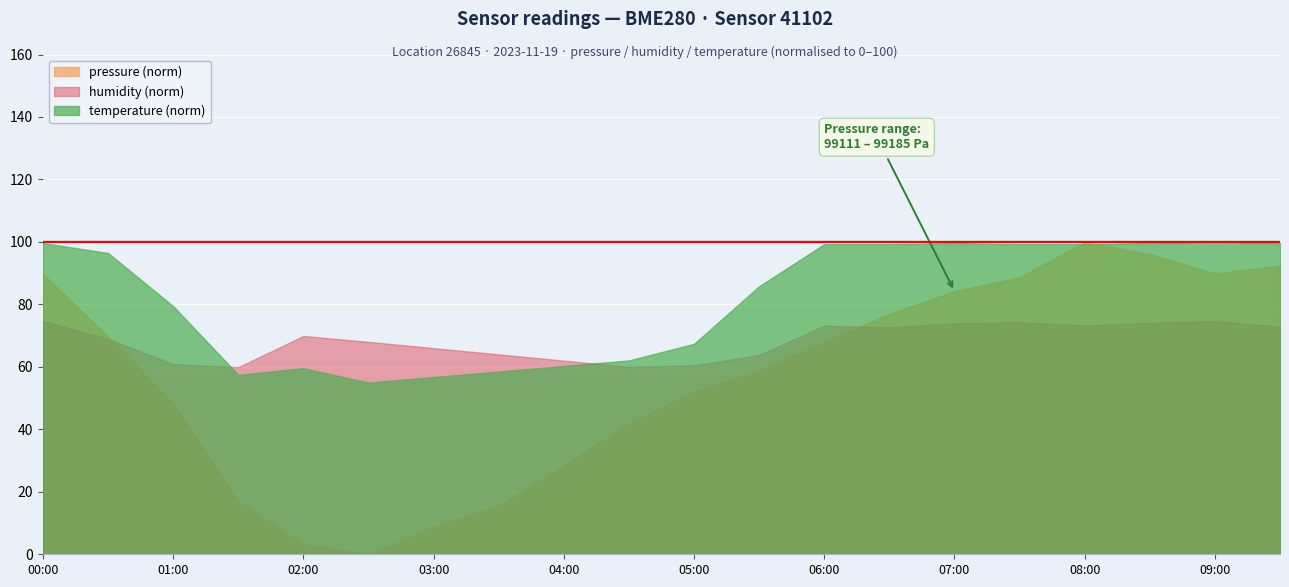

The value of pressure (norm) at 05:00 is 52.1. True or false?

True